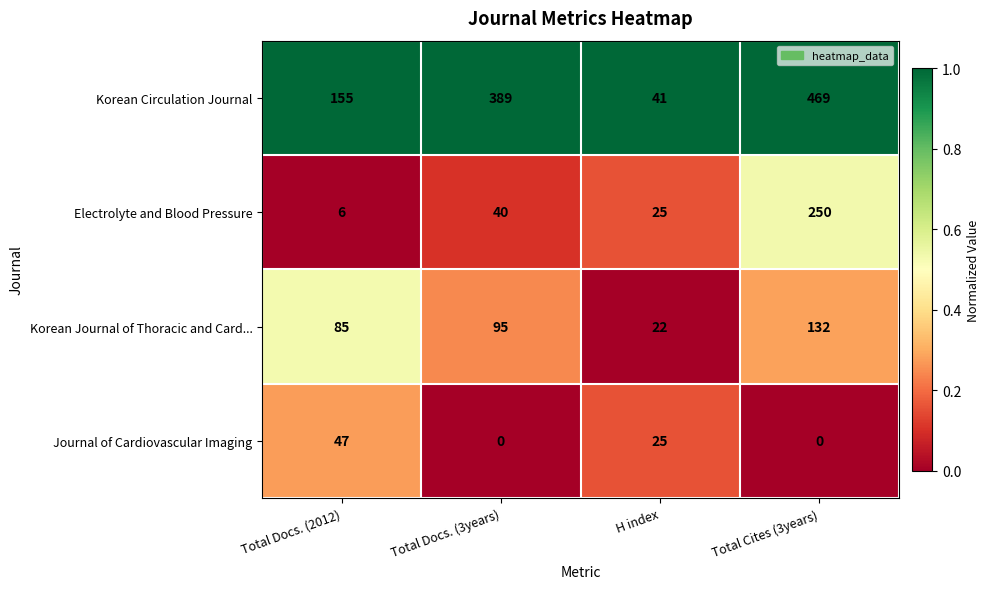

The Journal of Cardiovascular Imaging series shows 47 at Total Docs. (2012). True or false?

True